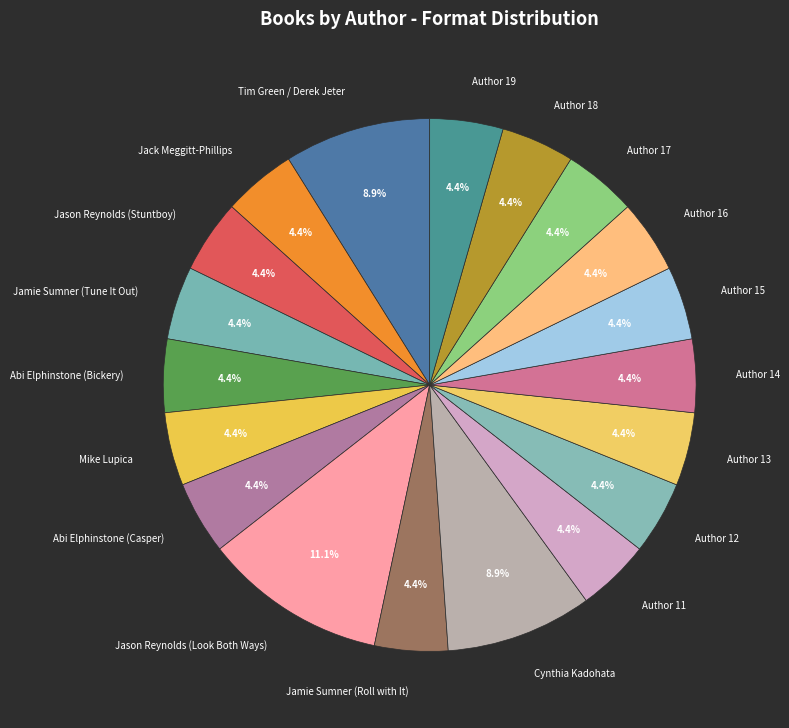

What percentage is the Author 12 slice, to the nearest percent?

4%